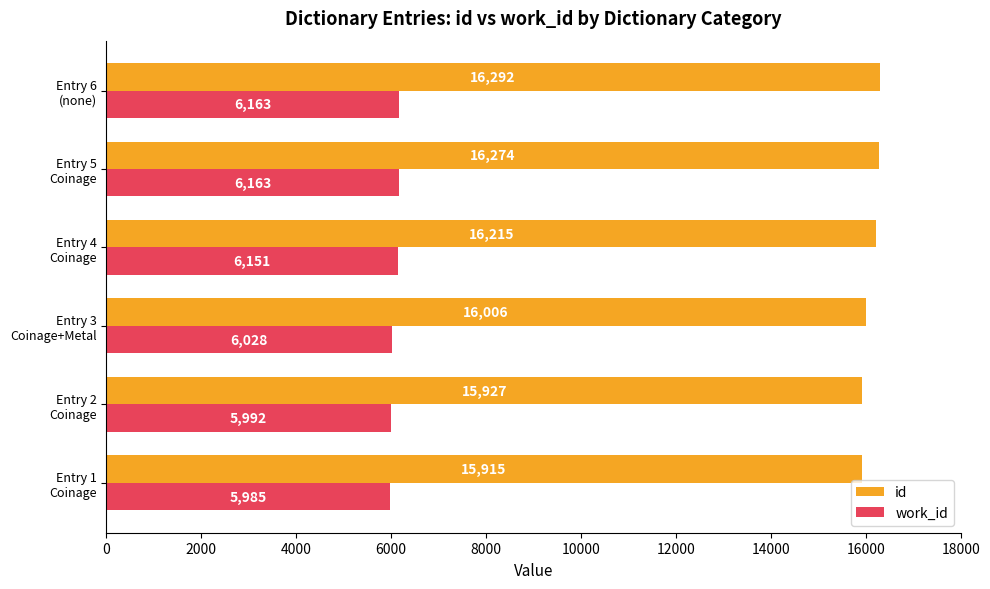

List the labels in order of id value, smallest first.

Entry 1
Coinage, Entry 2
Coinage, Entry 3
Coinage+Metal, Entry 4
Coinage, Entry 5
Coinage, Entry 6
(none)